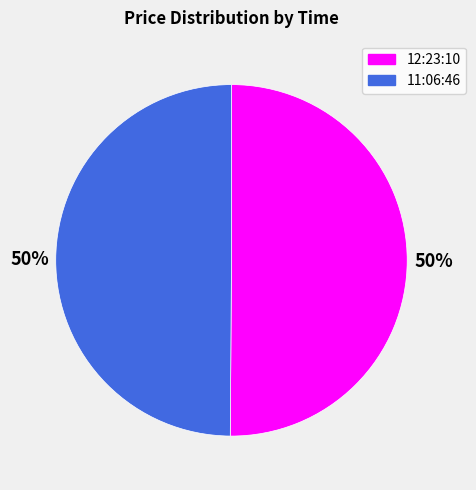

Is it true that 11:06:46 is 63% of the pie?

False